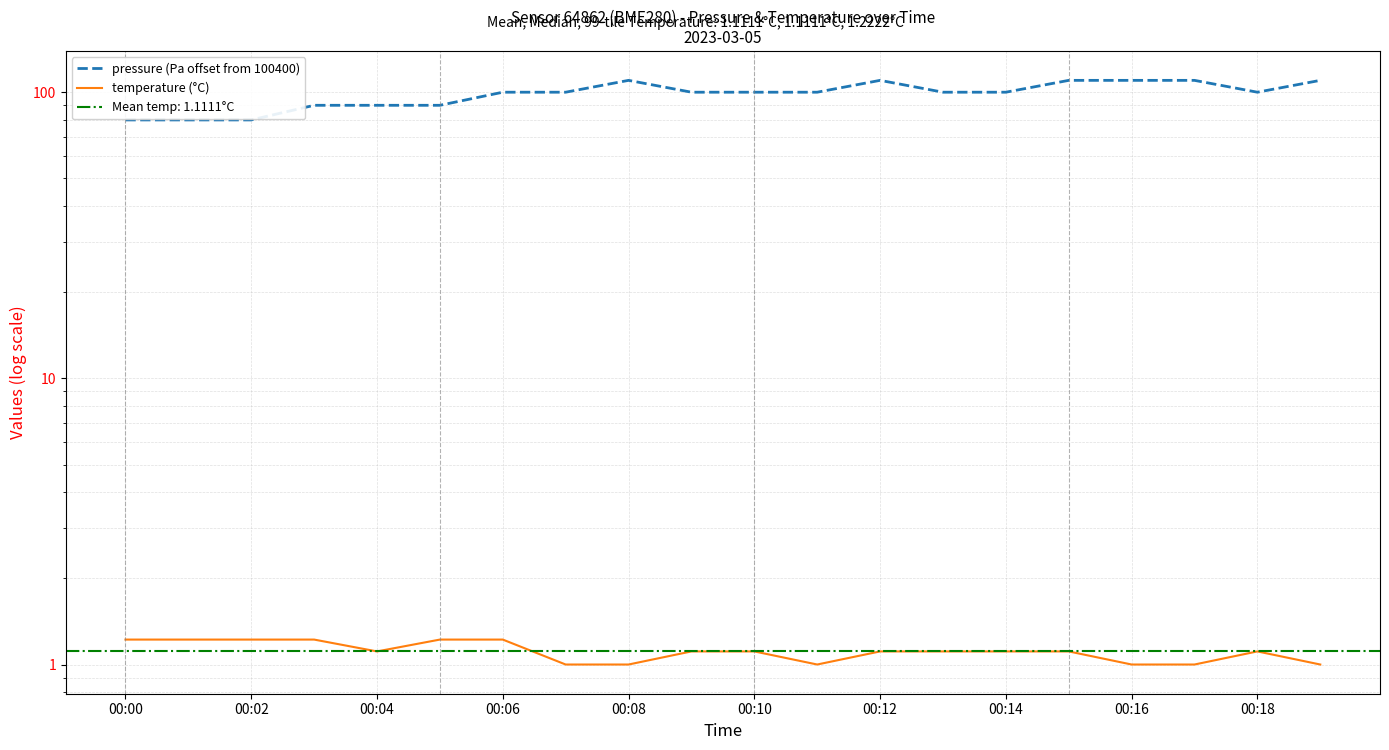

Reading left to right, what are all the values shown in this chart?

pressure (Pa offset from 100400): 80.0	80.0	80.0	90.0	90.0	90.0	100.0	100.0	110.0	100.0	100.0	100.0	110.0	100.0	100.0	110.0	110.0	110.0	100.0	110.0
temperature (°C): 1.2	1.2	1.2	1.2	1.1	1.2	1.2	1.0	1.0	1.1	1.1	1.0	1.1	1.1	1.1	1.1	1.0	1.0	1.1	1.0